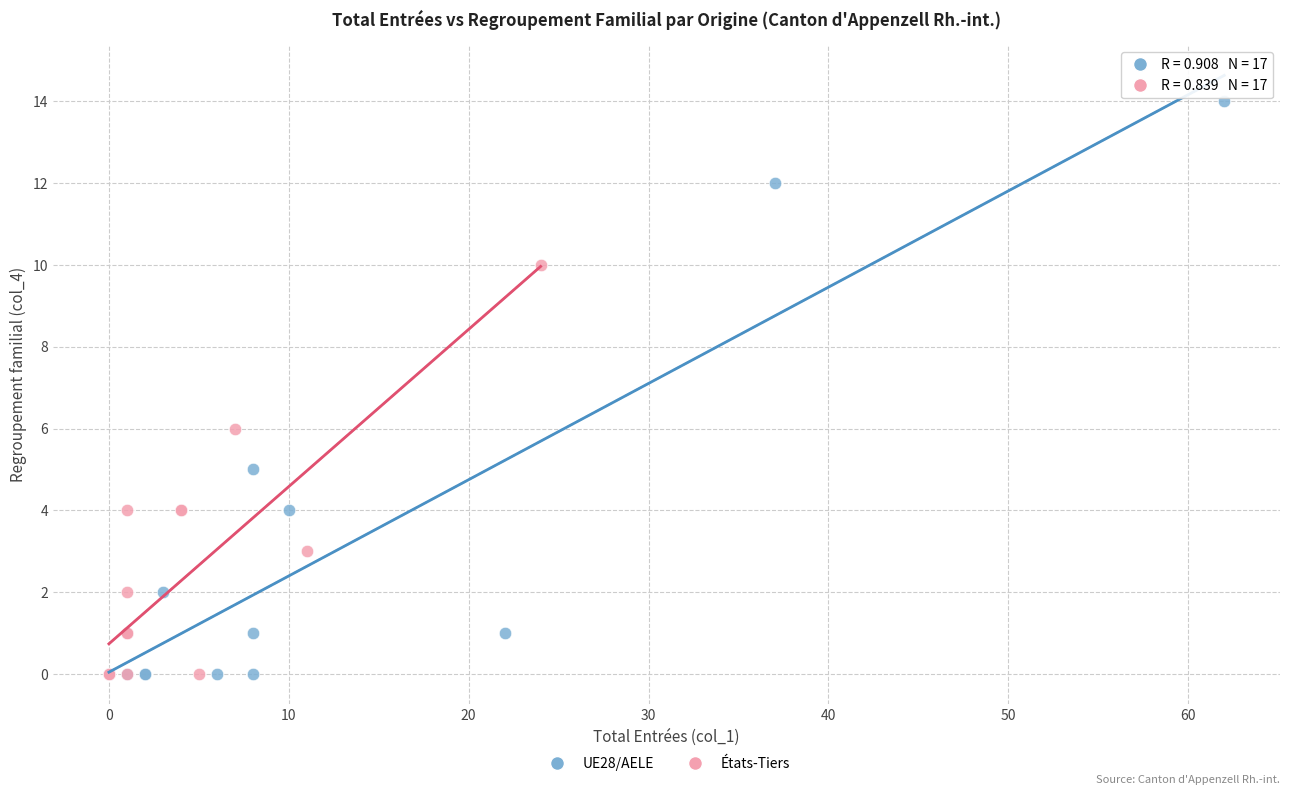

Which series reaches the maximum Y coordinate?

UE28/AELE